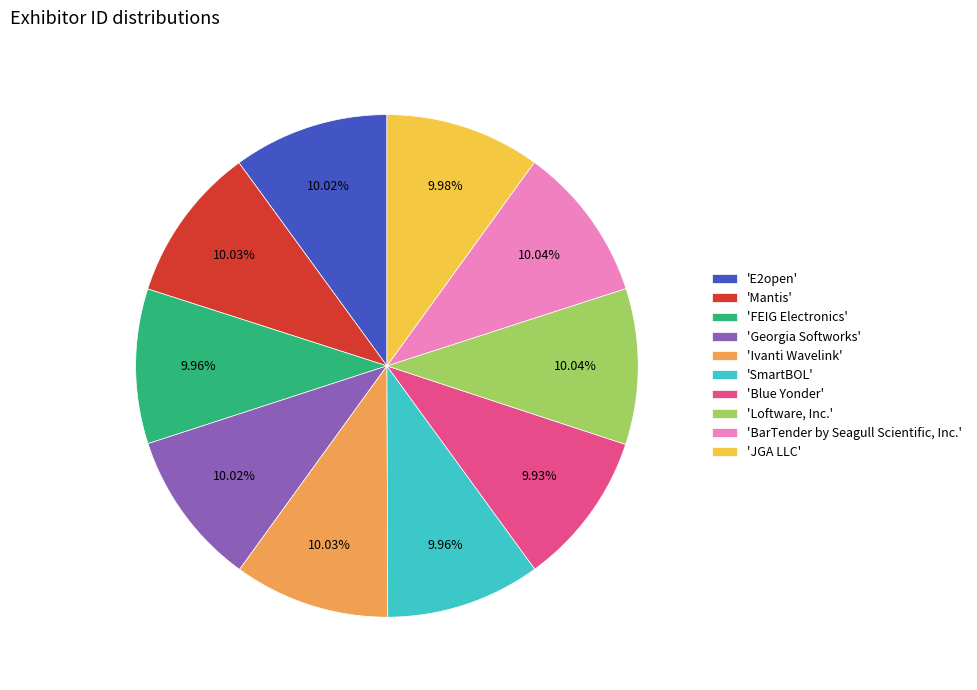

Does any single category account for the majority?

No